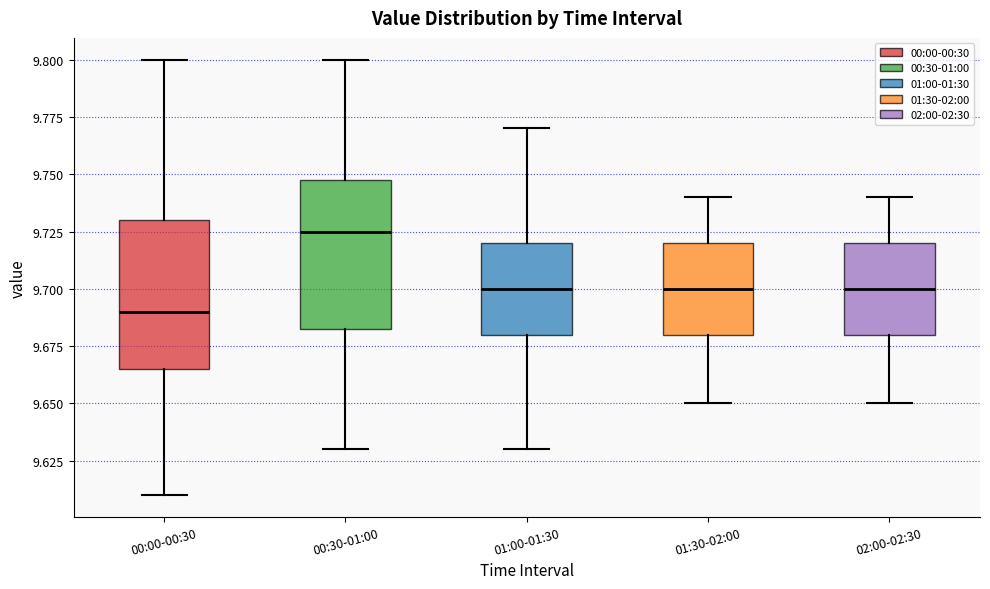

Where does the median line of the box for 01:30-02:00 sit on the y-axis? The values are not printed on the chart, so give them approximately, as read against the axis.

9.700